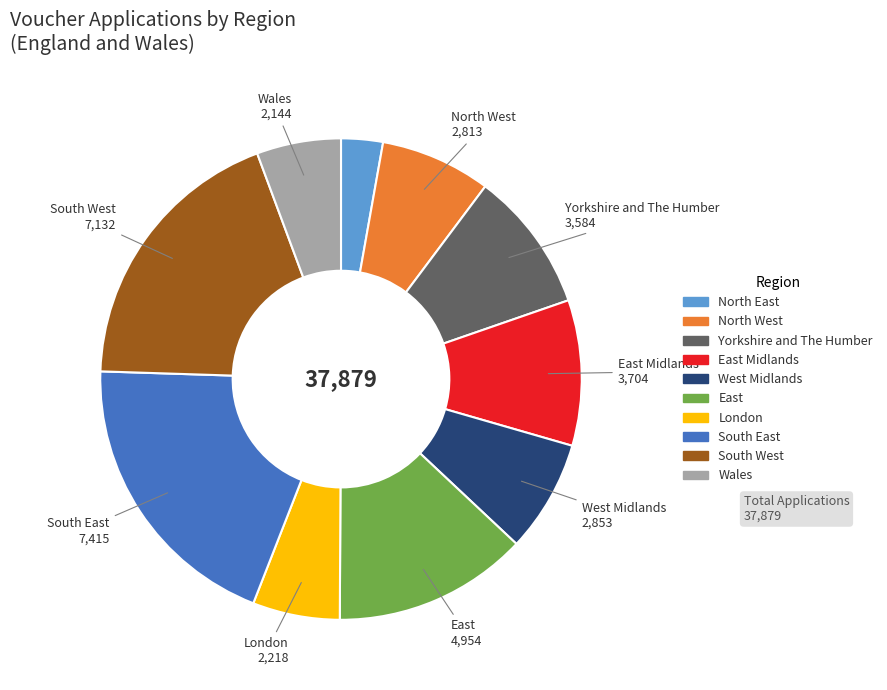

How many segments does this pie chart have?

10